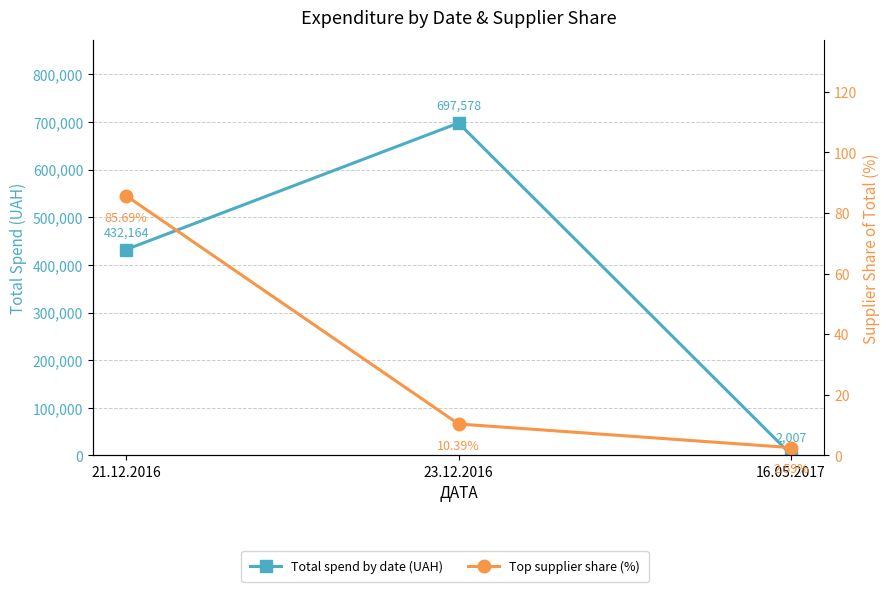

At how many categories does at least one series exceed 226268?

2